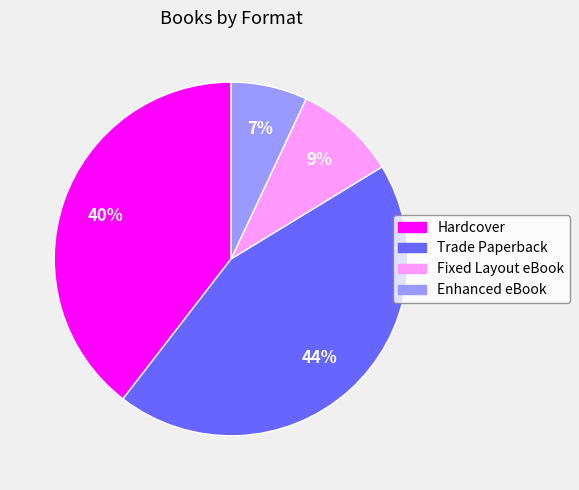

Does Enhanced eBook represent more than half of the total?

No